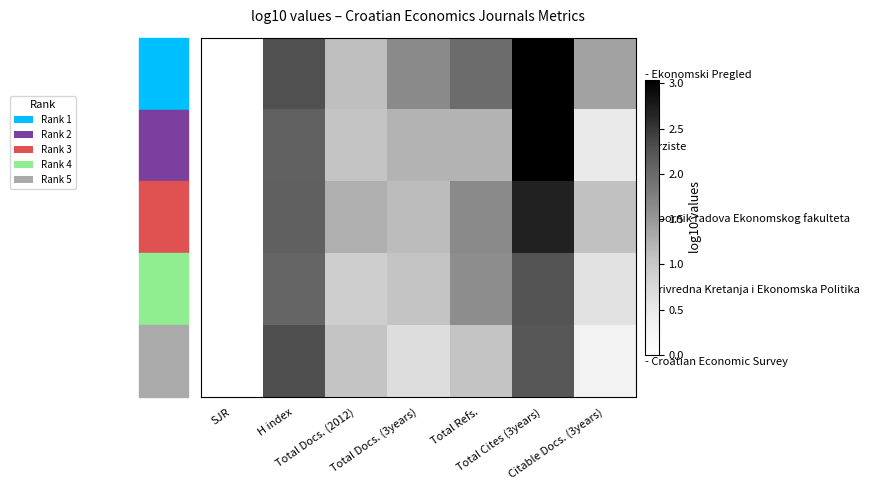

At which category is the sum across all series the highest?

Total Cites (3years)